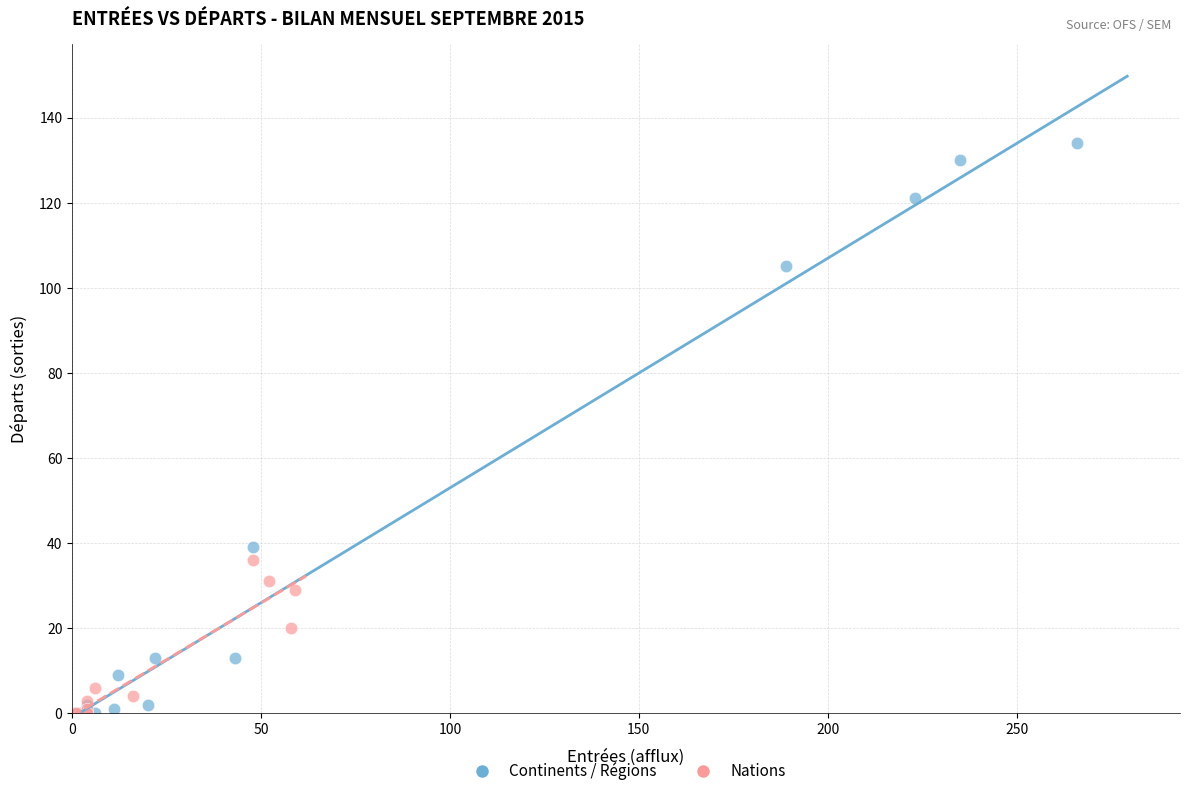

Which series contains the highest Y value?

Continents / Régions